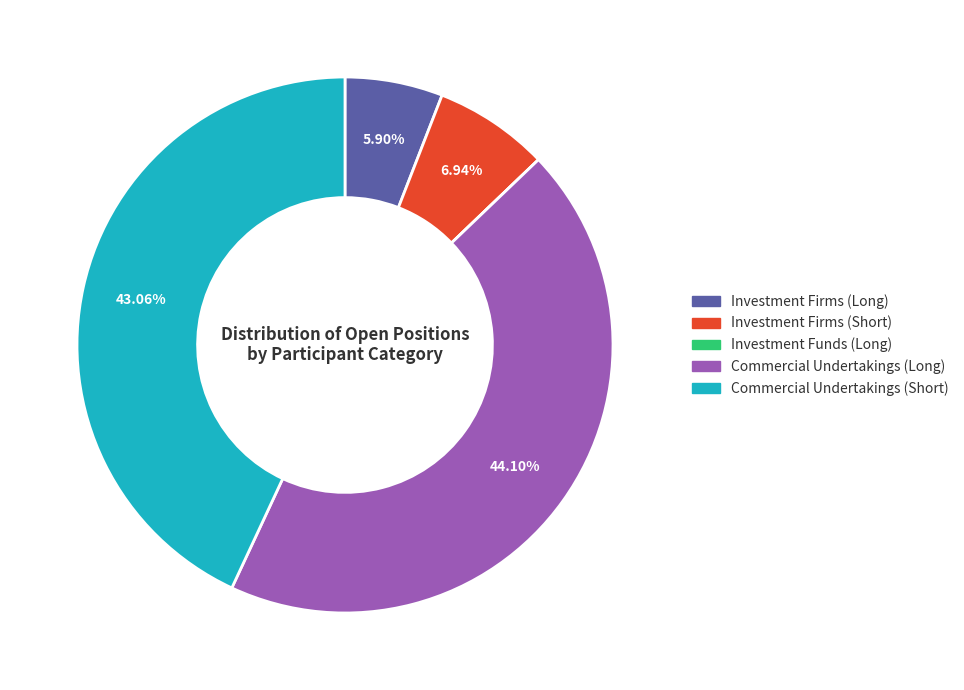

Does Investment Firms (Short) account for over 50% of the chart?

No